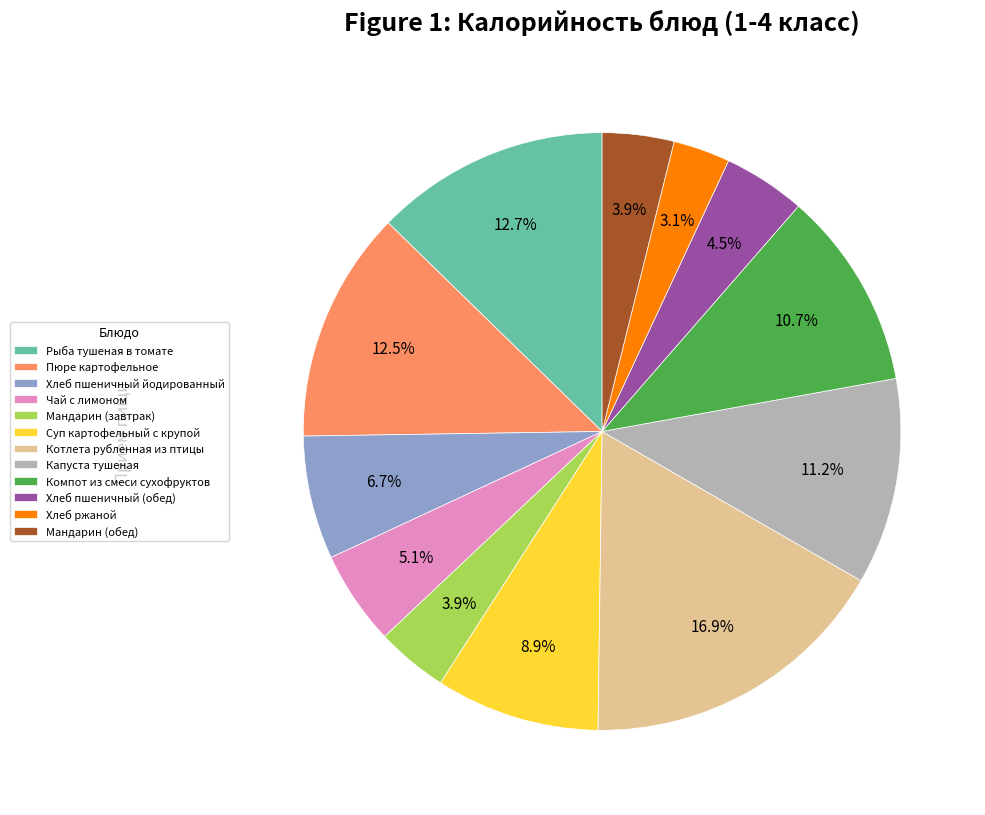

Is Пюре картофельное the majority of the pie?

No